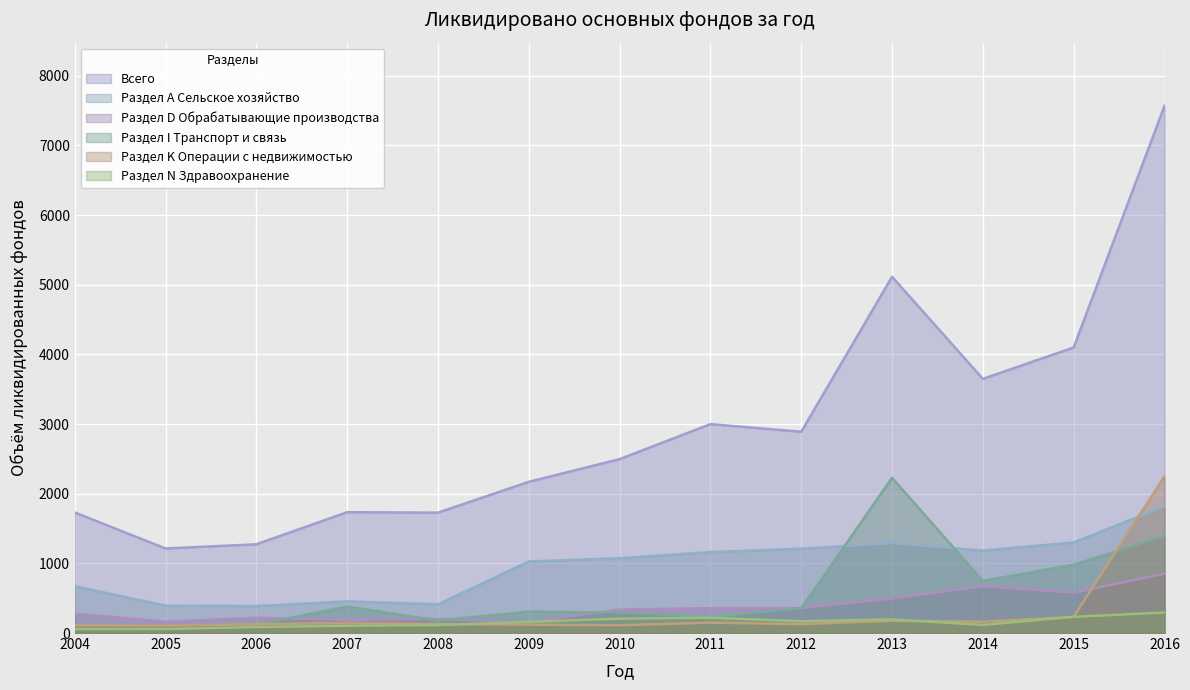

In Раздел N Здравоохранение, how many points are higher than both neighbors (excluding endpoints)?

2